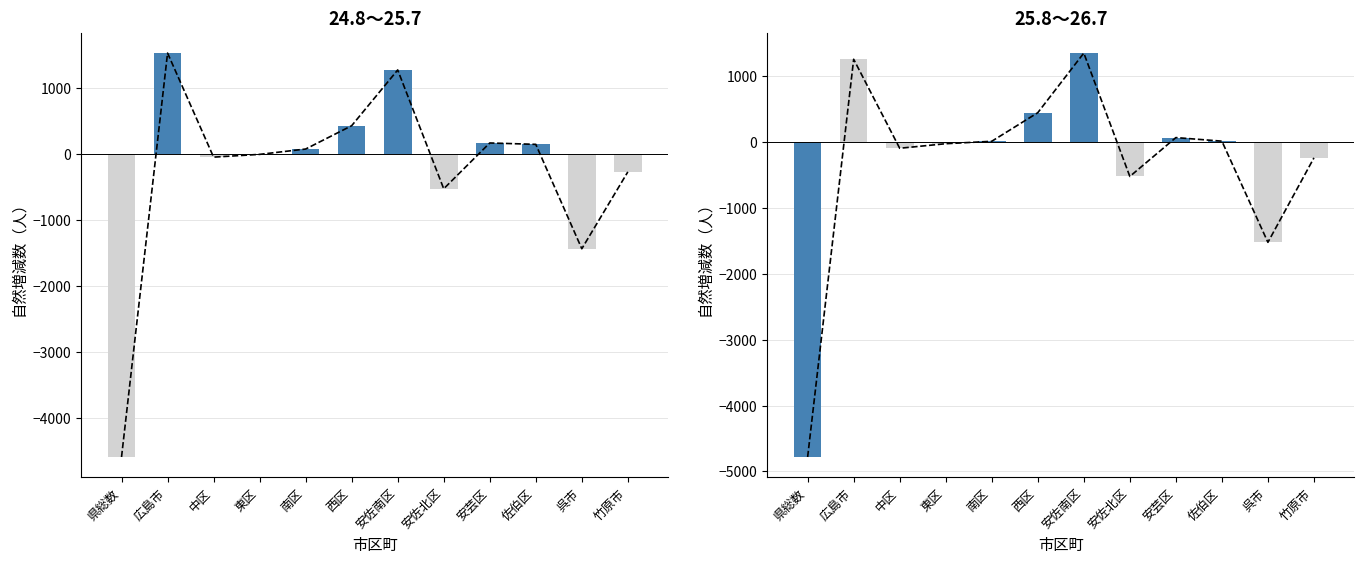

What is the difference between the 25.8～26.7 values at 竹原市 and 佐伯区?

254